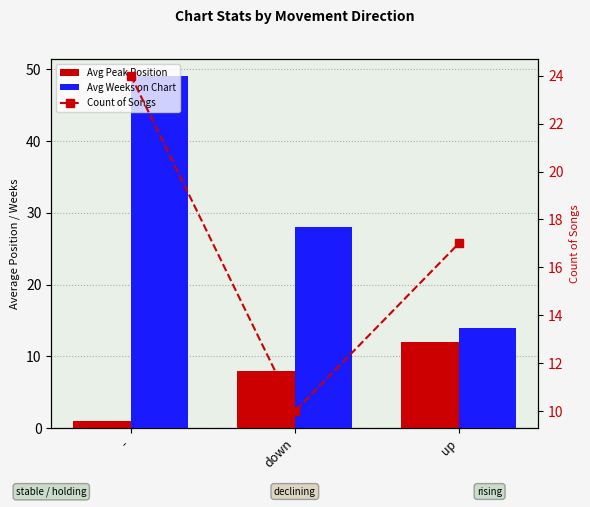

What are all the series names shown in the legend?

Avg Peak Position, Avg Weeks on Chart, Count of Songs